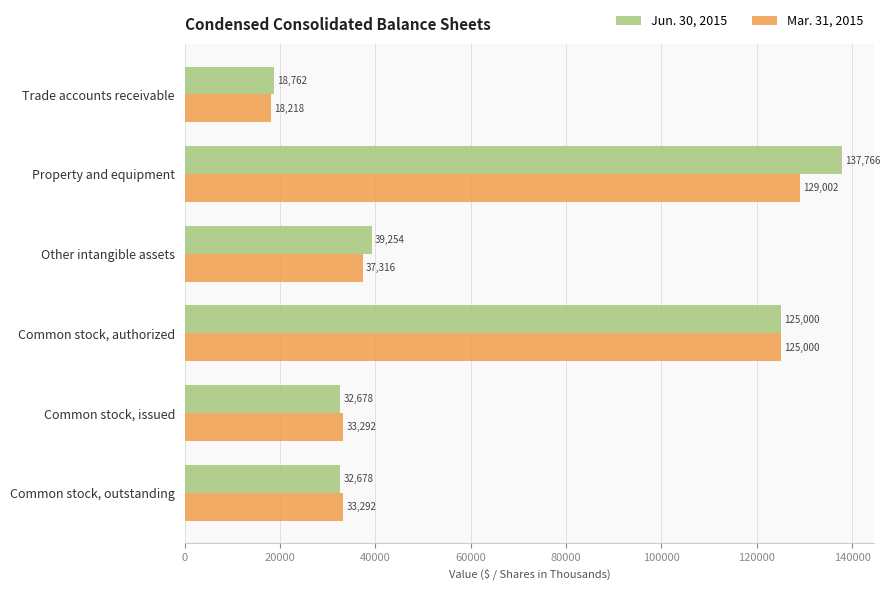

How many distinct data groups are displayed?

2